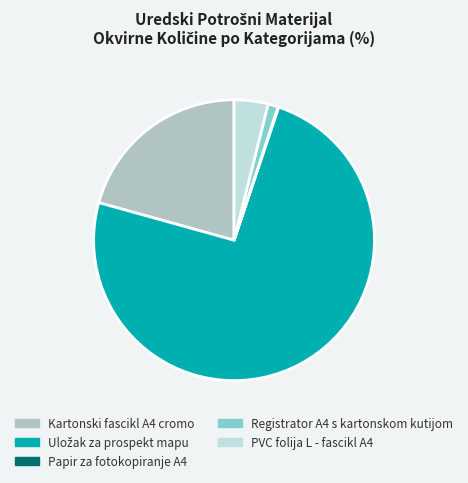

Approximately how many times larger is the value at Kartonski fascikl A4 cromo compared to Registrator A4 s kartonskom kutijom?

17.7